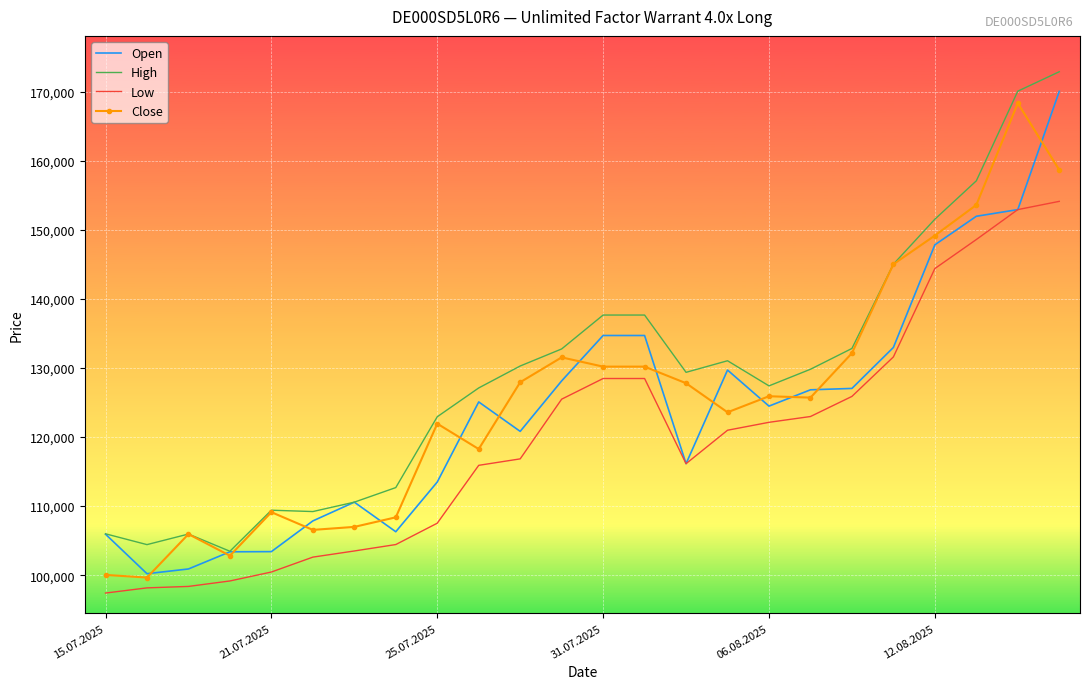

True or false: Low and High cross at least once.

False